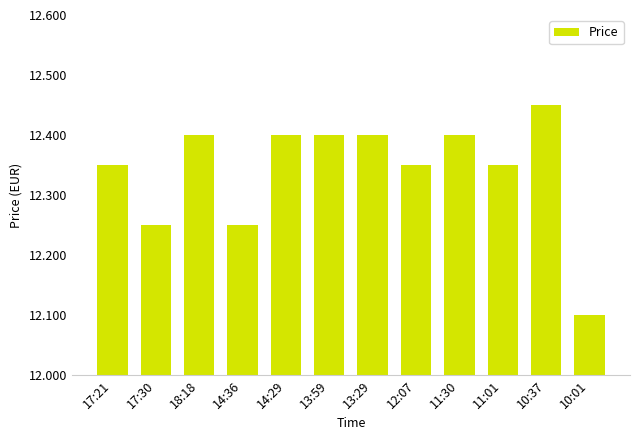

The chart shows a value of 12.4 at 18:18. True or false?

True